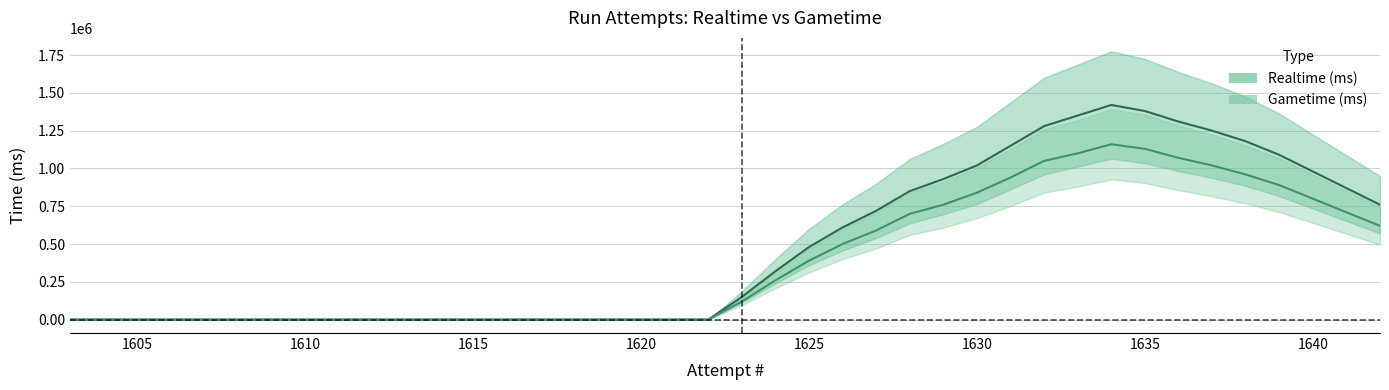

Which category has the lowest value in the Gametime (ms) series?

1603